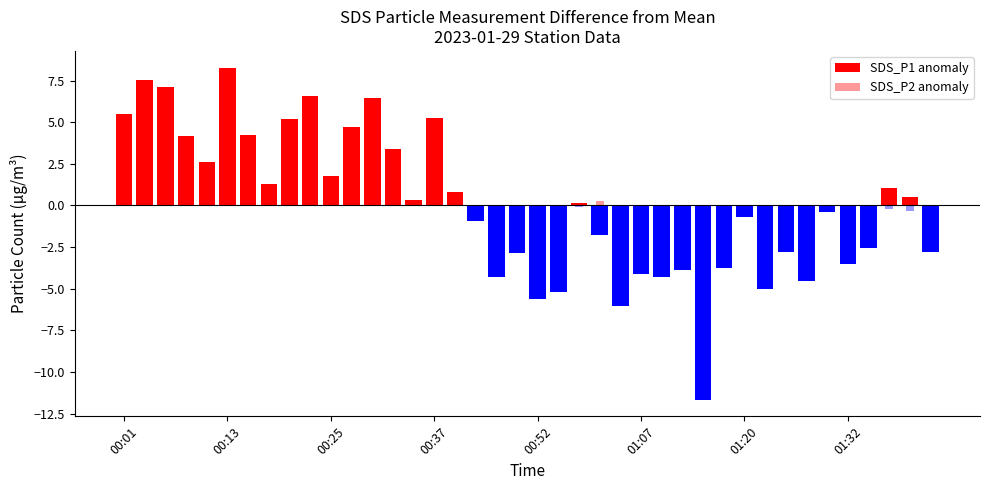

Which series has the largest total across all categories?

SDS_P2 anomaly